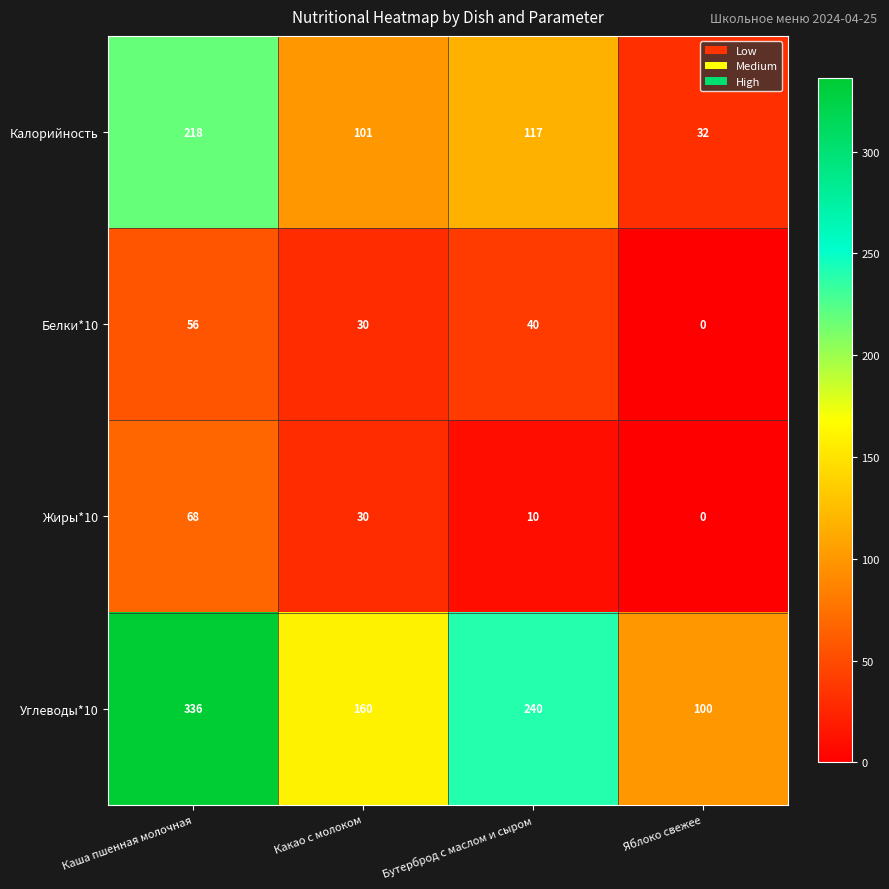

Reading left to right, what are all the values shown in this chart?

Калорийность: Каша пшенная молочная=218	Какао с молоком=101	Бутерброд с маслом и сыром=117	Яблоко свежее=32
Белки*10: Каша пшенная молочная=56	Какао с молоком=30	Бутерброд с маслом и сыром=40	Яблоко свежее=0
Жиры*10: Каша пшенная молочная=68	Какао с молоком=30	Бутерброд с маслом и сыром=10	Яблоко свежее=0
Углеводы*10: Каша пшенная молочная=336	Какао с молоком=160	Бутерброд с маслом и сыром=240	Яблоко свежее=100